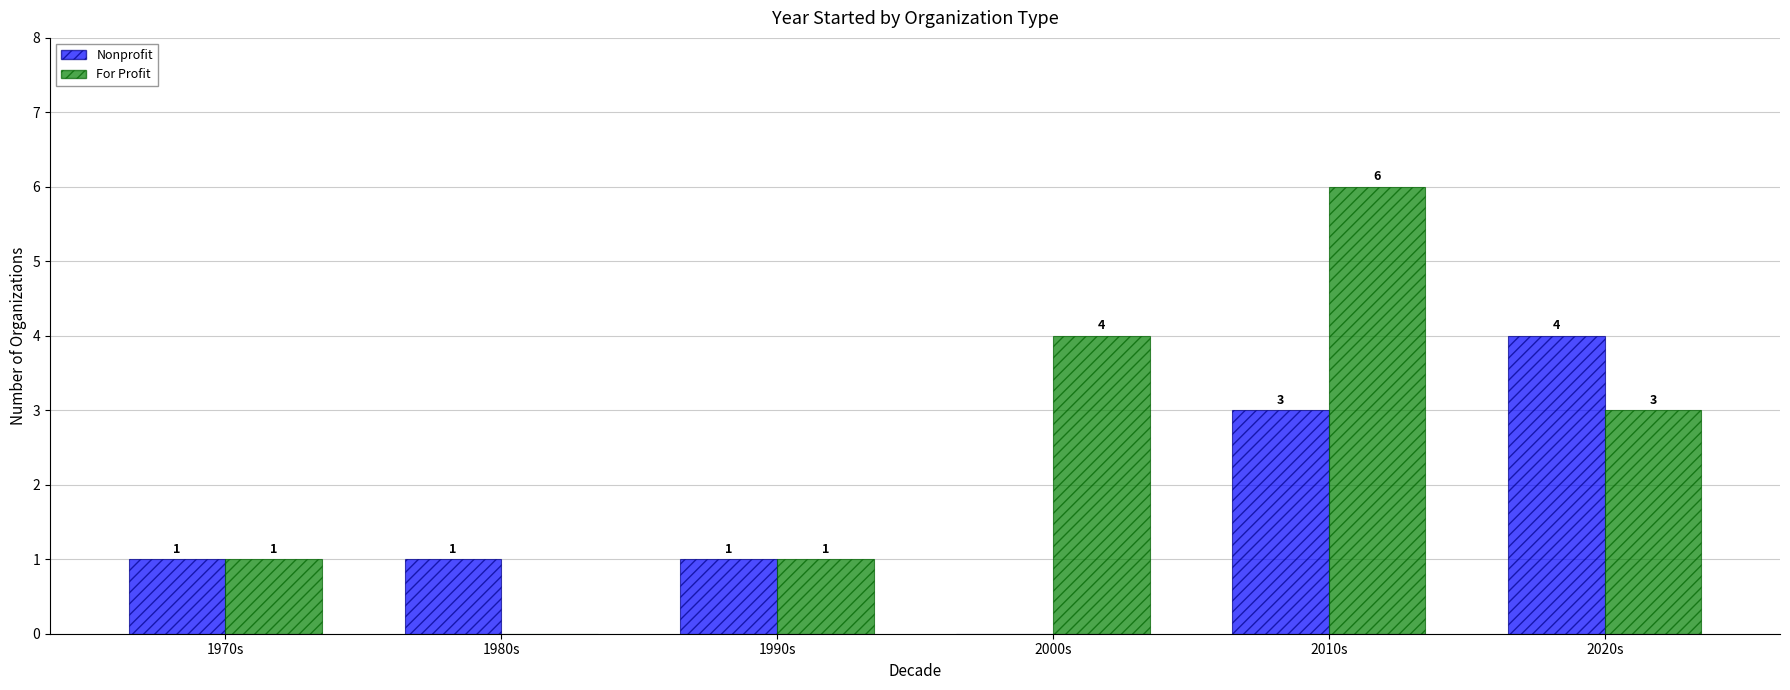

What is the maximum value shown in the chart?

6